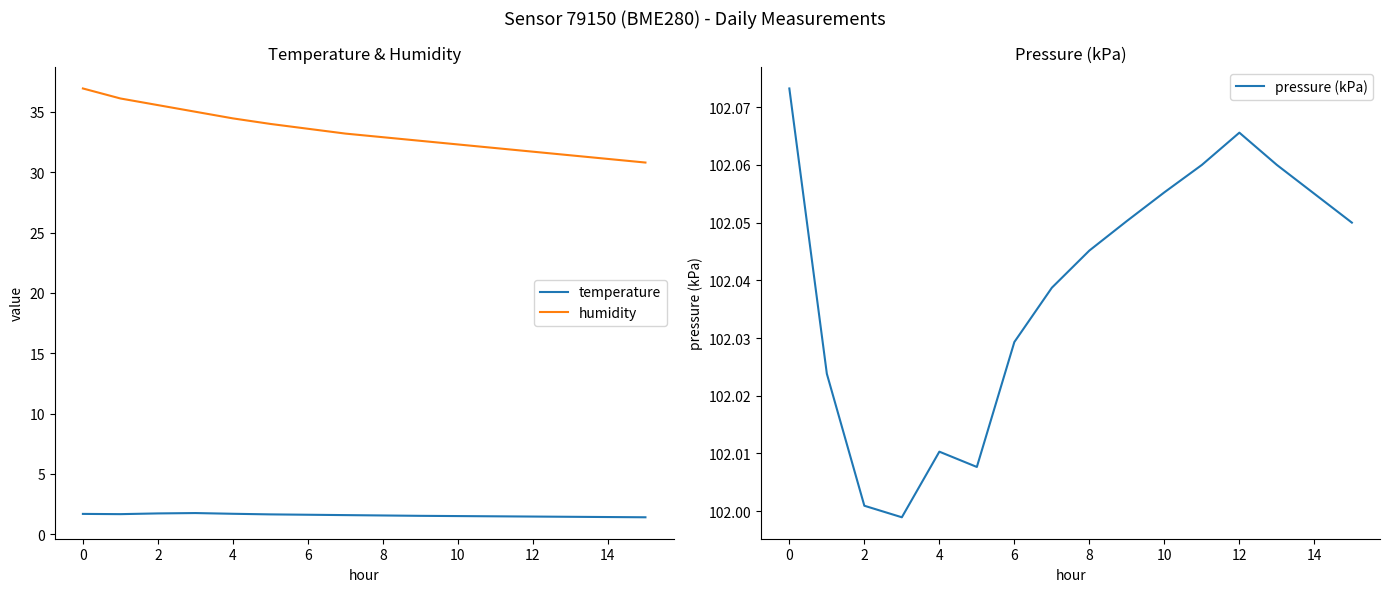

The value of humidity at 12 is 31.7. True or false?

True